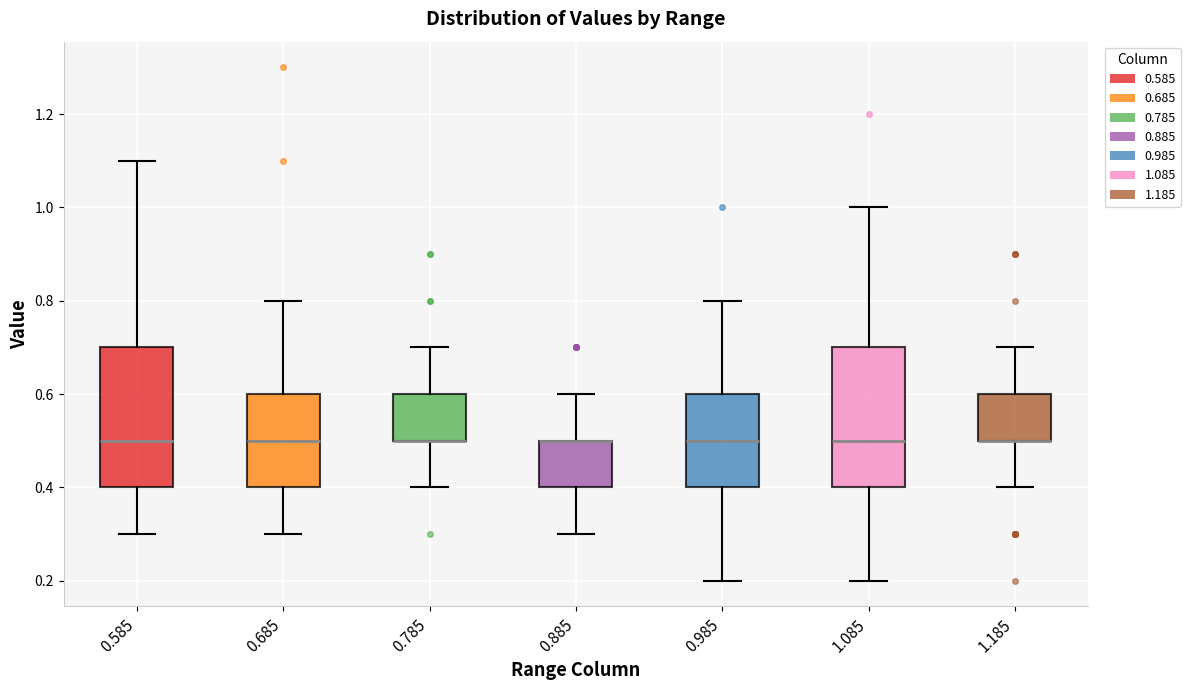

Reading left to right, read every box against the y-axis: the position of its median line, the range the box covers, and the ends of its whiskers. The values are not printed on the chart, so give them approximately, as read against the axis.

0.585: median 0.5, box 0.4 to 0.7, whiskers 0.3 to 1.1
0.685: median 0.5, box 0.4 to 0.6, whiskers 0.3 to 0.8
0.785: median 0.5 (drawn on the box's lower edge), box 0.5 to 0.6, whiskers 0.4 to 0.7
0.885: median 0.5 (drawn on the box's upper edge), box 0.4 to 0.5, whiskers 0.3 to 0.6
0.985: median 0.5, box 0.4 to 0.6, whiskers 0.2 to 0.8
1.085: median 0.5, box 0.4 to 0.7, whiskers 0.2 to 1.0
1.185: median 0.5 (drawn on the box's lower edge), box 0.5 to 0.6, whiskers 0.4 to 0.7